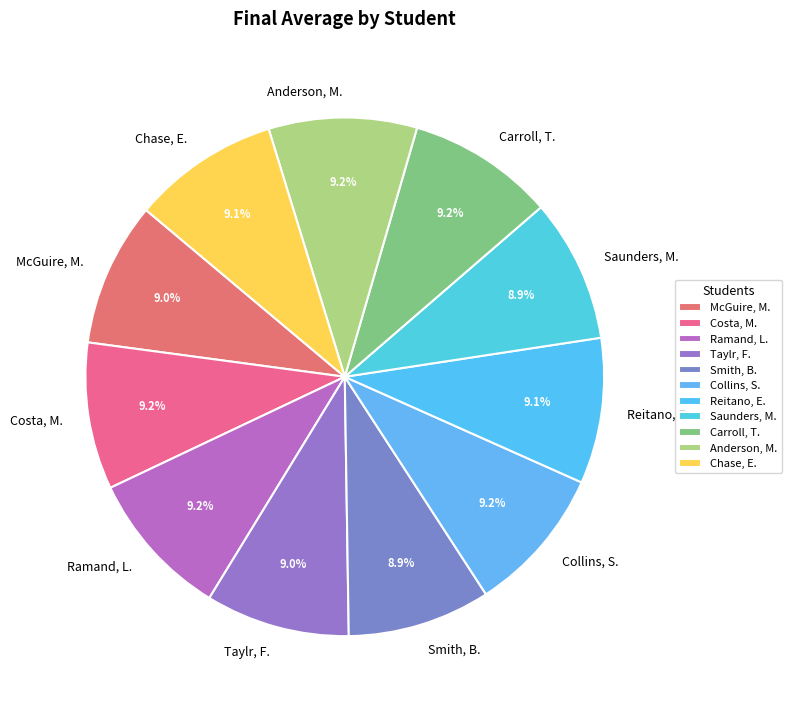

How many slices are in this pie chart?

11